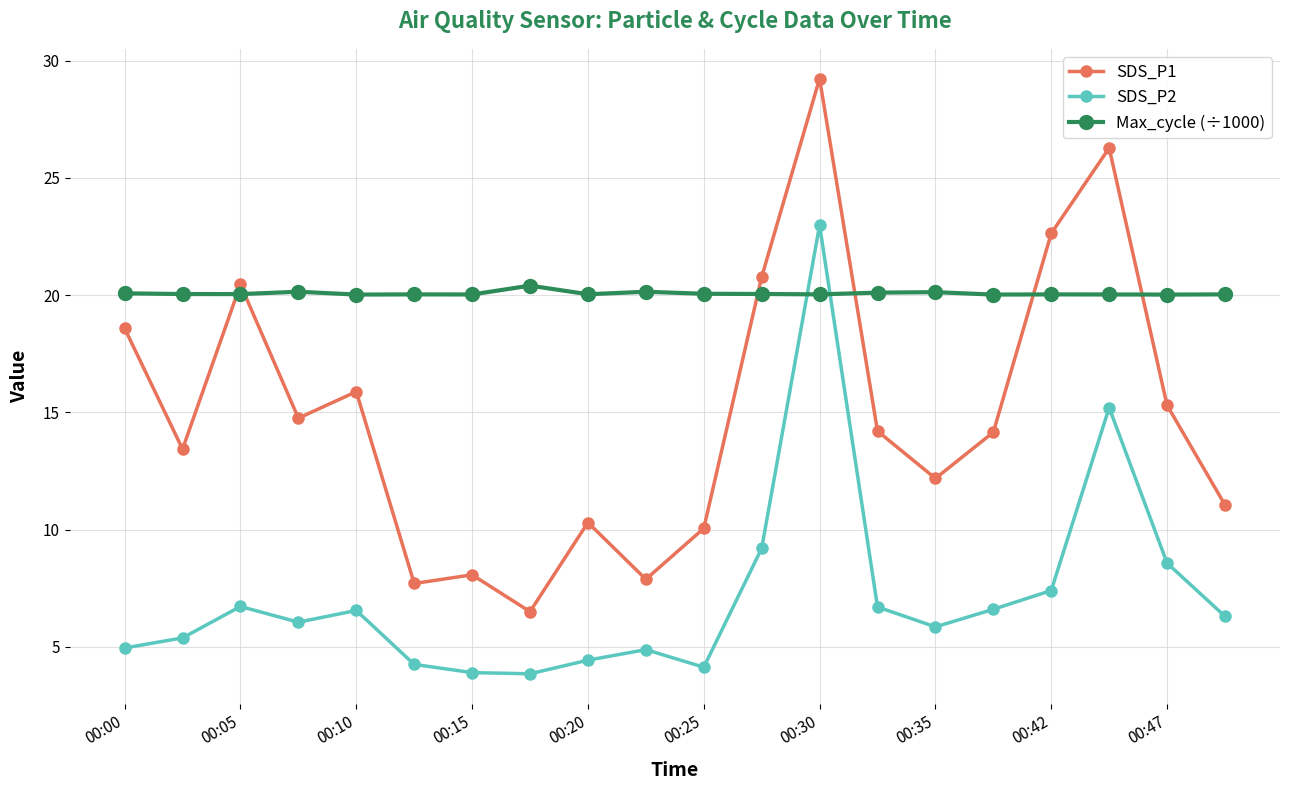

What is the value of the SDS_P1 point at the 19th from the left?

15.3